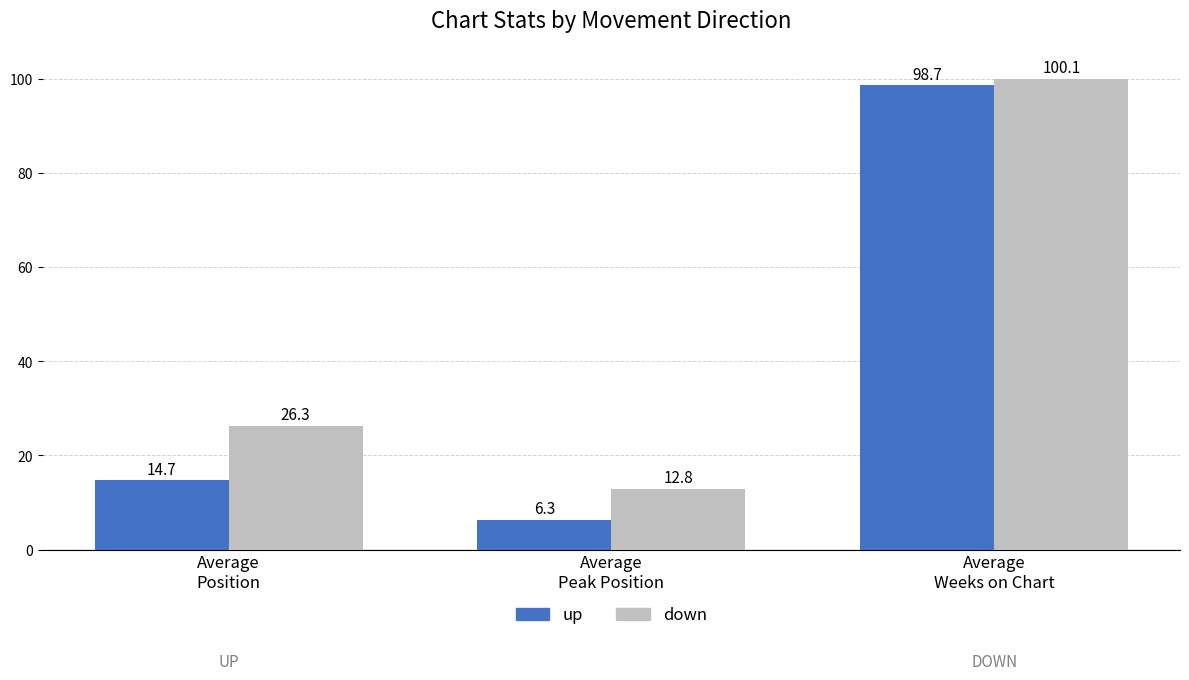

What is the label of the 2nd bar from the right?

Average
Peak Position